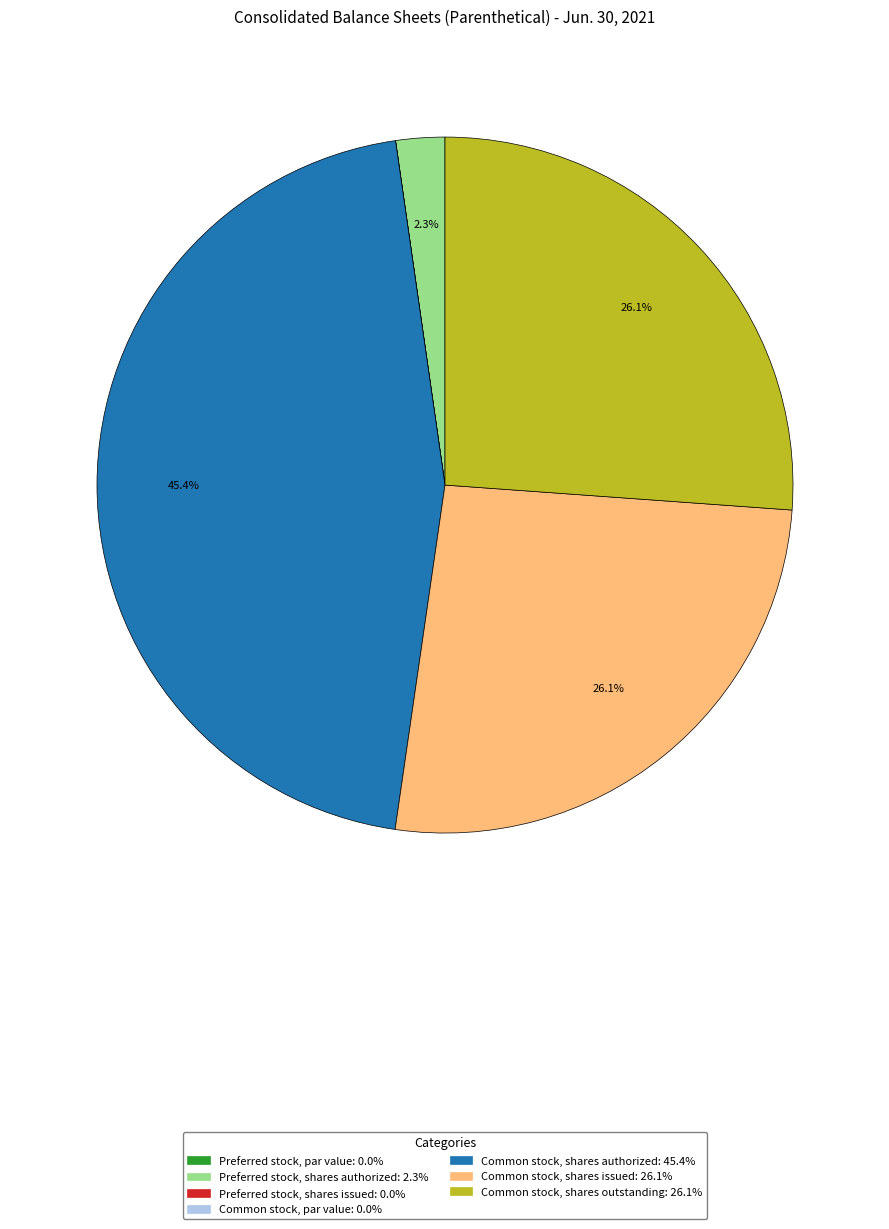

Is there a majority slice in this chart?

No